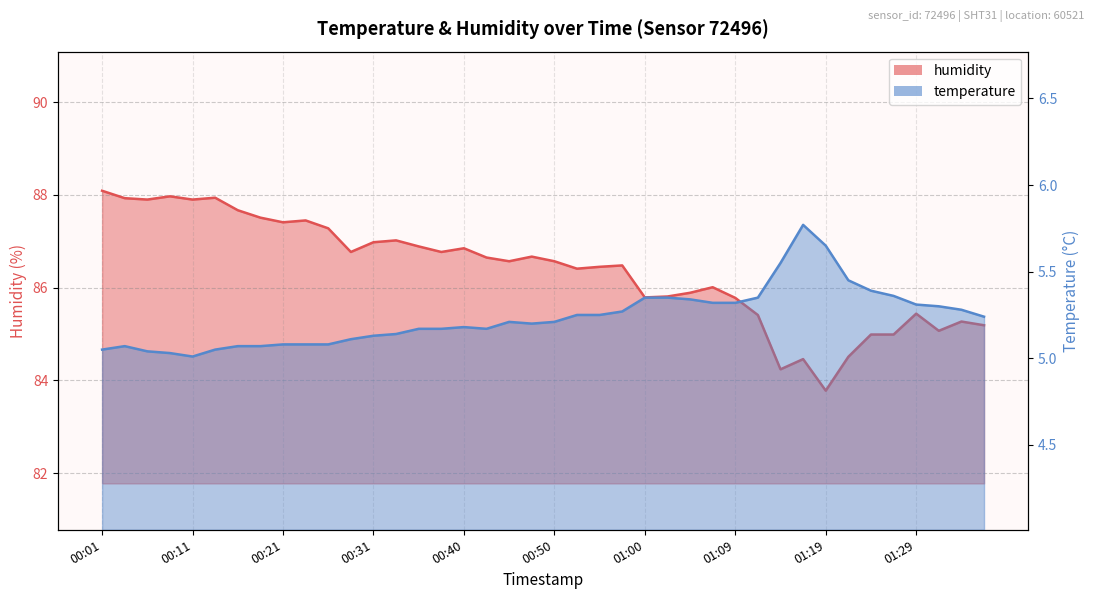

List the series in order of their overall mean, highest first.

humidity, temperature